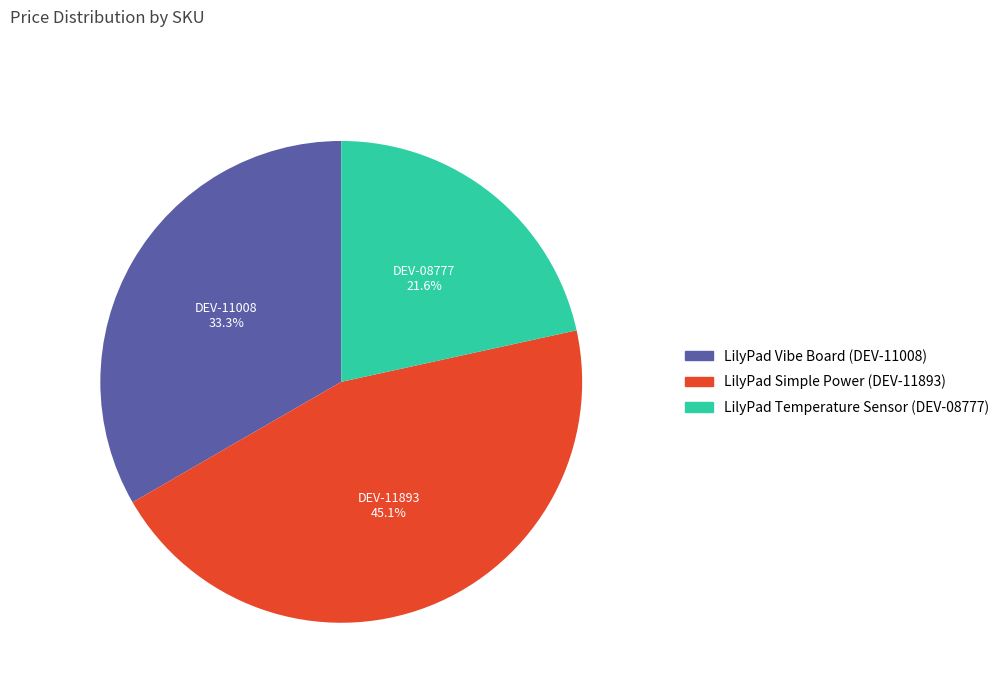

Is the sum of LilyPad Simple Power (DEV-11893) and LilyPad Vibe Board (DEV-11008) greater than half?

Yes